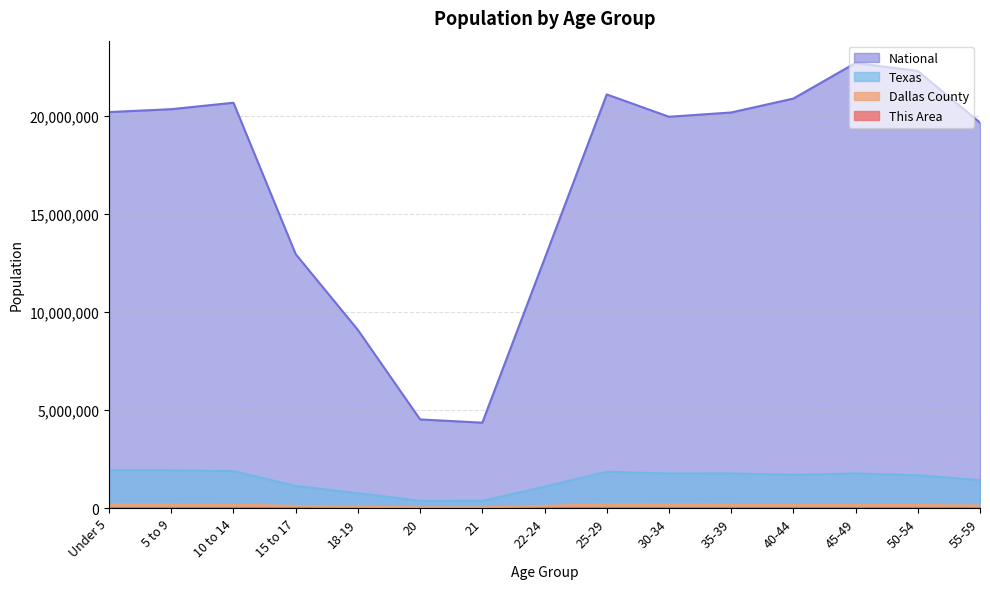

True or false: Texas and Dallas County intersect in this chart.

False